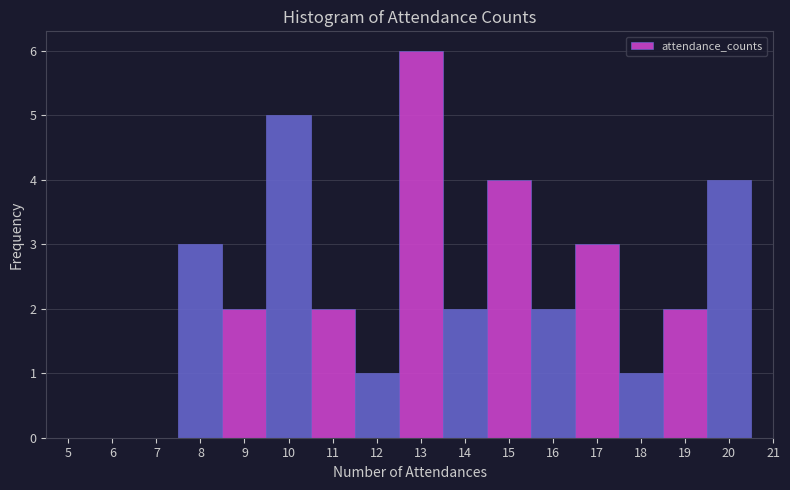

Reading left to right, list every bar in this chart as the range it spans on the x-axis followed by its height. The values are not printed on the chart, so give them approximately, as read against the axis.

4.5 to 5.5: 0
5.5 to 6.5: 0
6.5 to 7.5: 0
7.5 to 8.5: 3
8.5 to 9.5: 2
9.5 to 10.5: 5
10.5 to 11.5: 2
11.5 to 12.5: 1
12.5 to 13.5: 6
13.5 to 14.5: 2
14.5 to 15.5: 4
15.5 to 16.5: 2
16.5 to 17.5: 3
17.5 to 18.5: 1
18.5 to 19.5: 2
19.5 to 20.5: 4